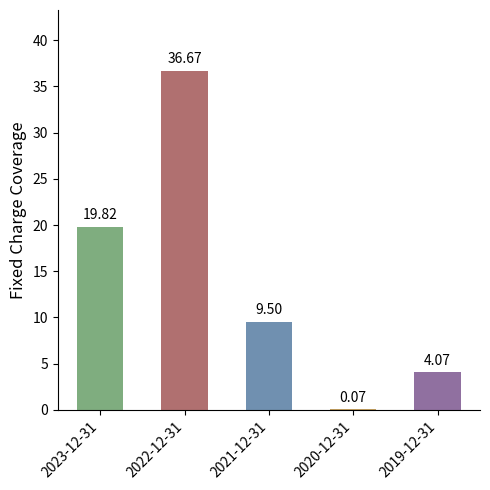

What is the average value?

14.0